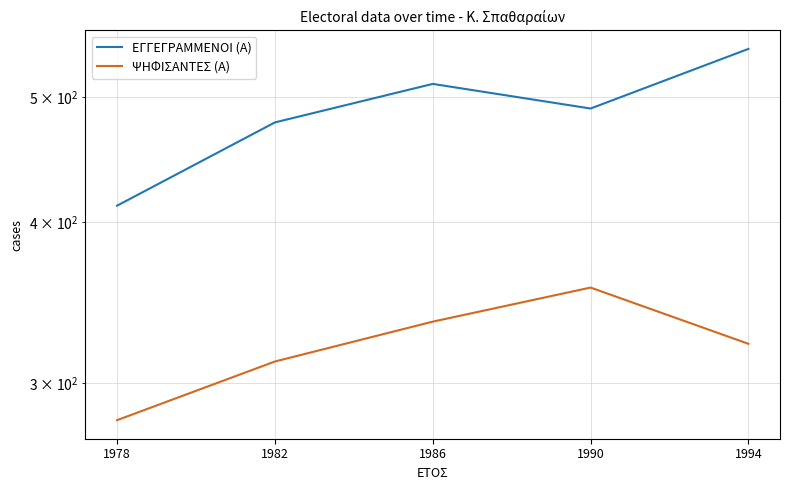

What is the maximum value for ΕΓΓΕΓΡΑΜΜΕΝΟΙ (Α)?

545